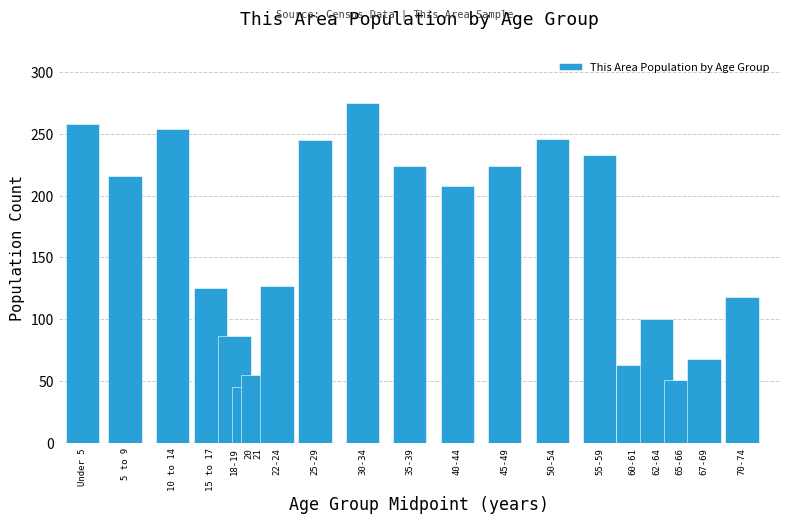

What is the difference between the maximum and minimum values?

230